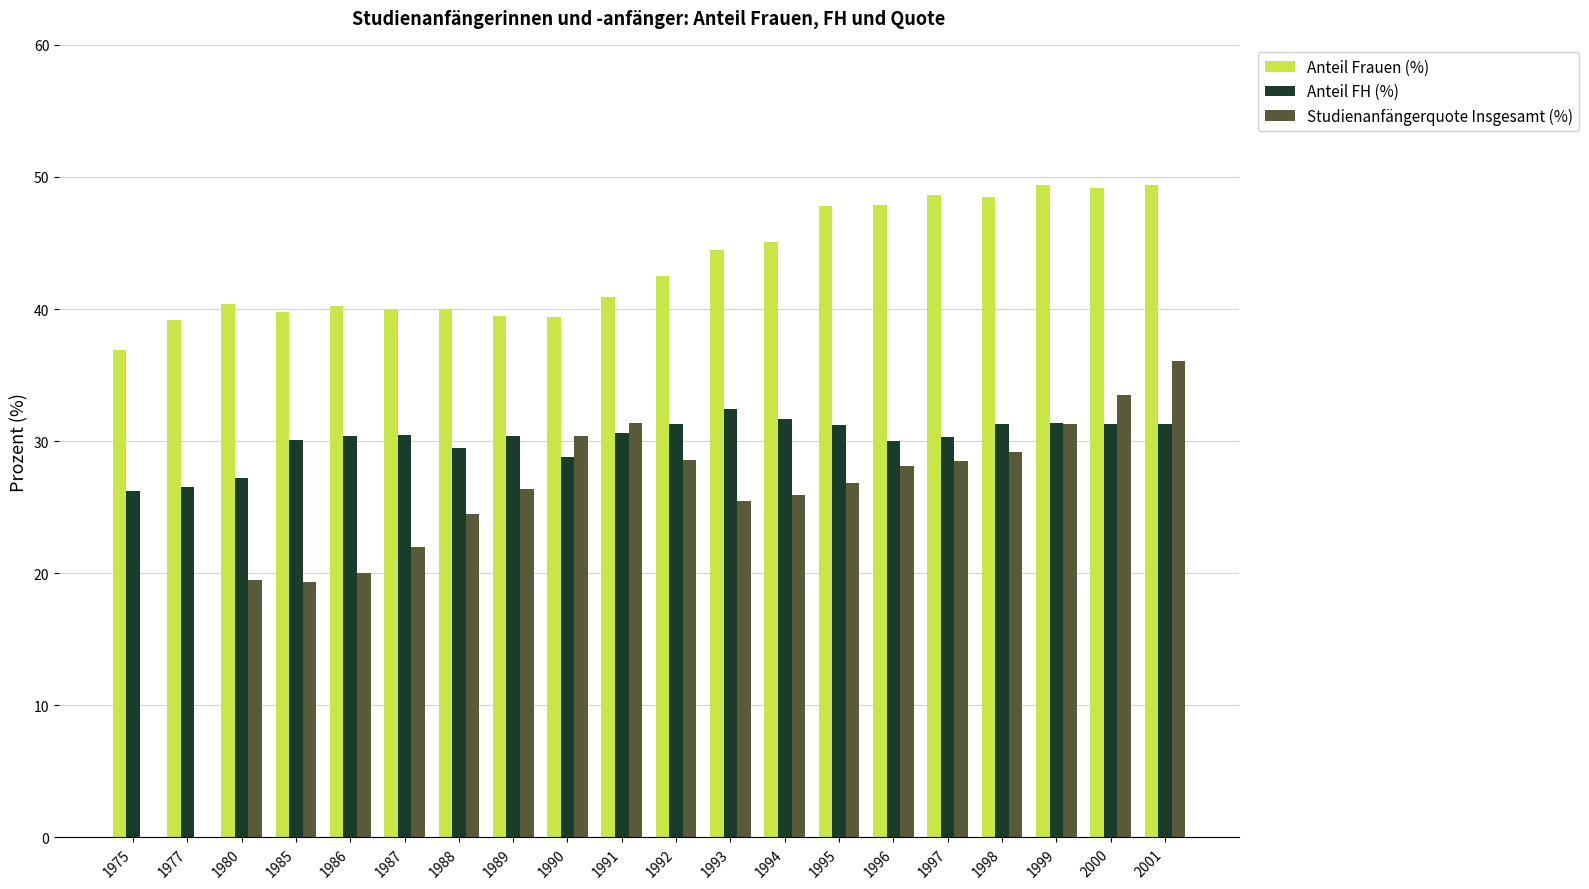

The value of Anteil Frauen (%) at 1977 is 39.2. True or false?

True